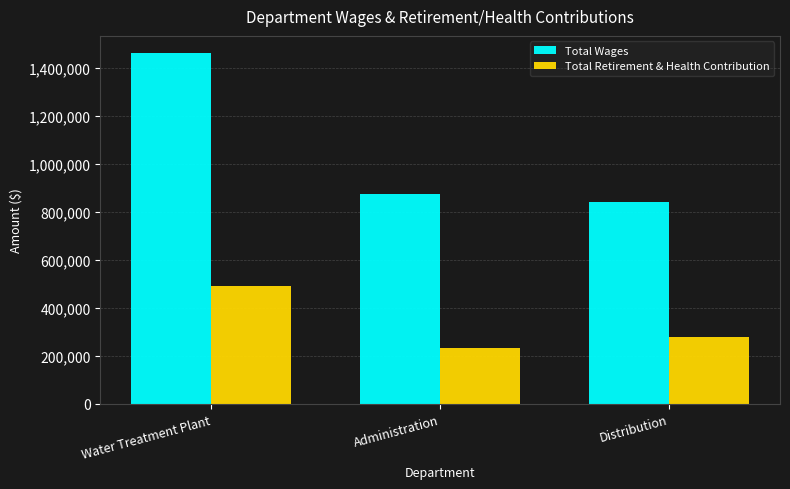

Is it true that Total Retirement & Health Contribution equals 366329 at Administration?

False